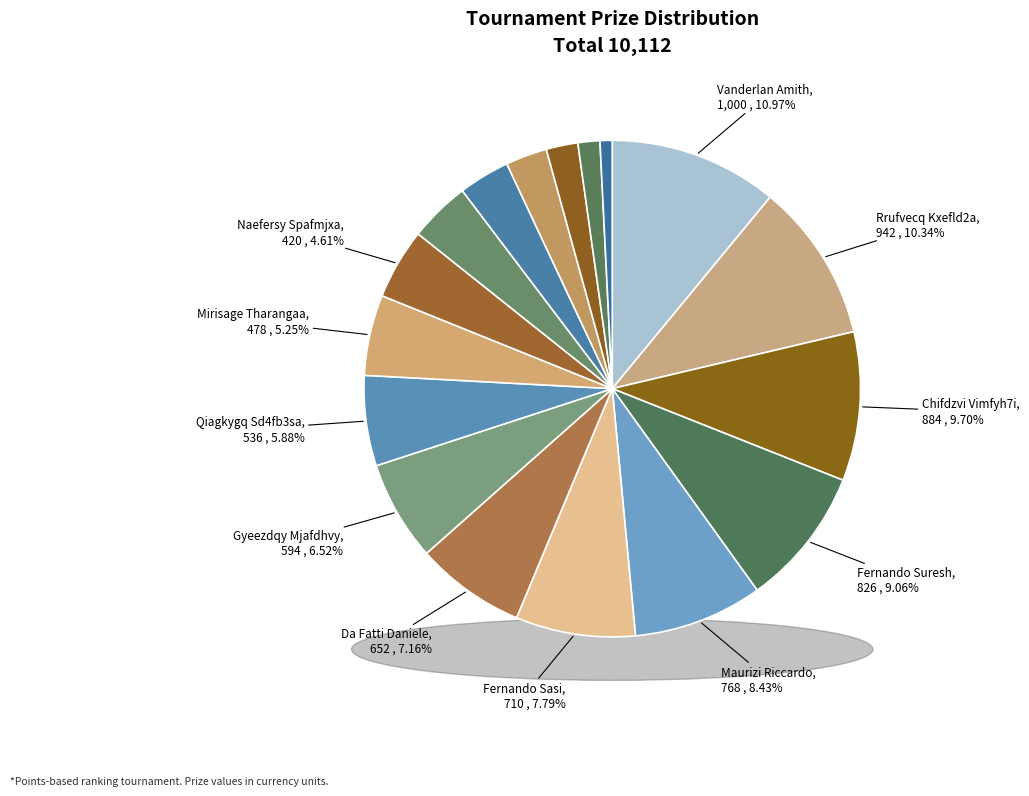

To the nearest percent, what portion does Gyeezdqy Mjafdhvy represent?

7%